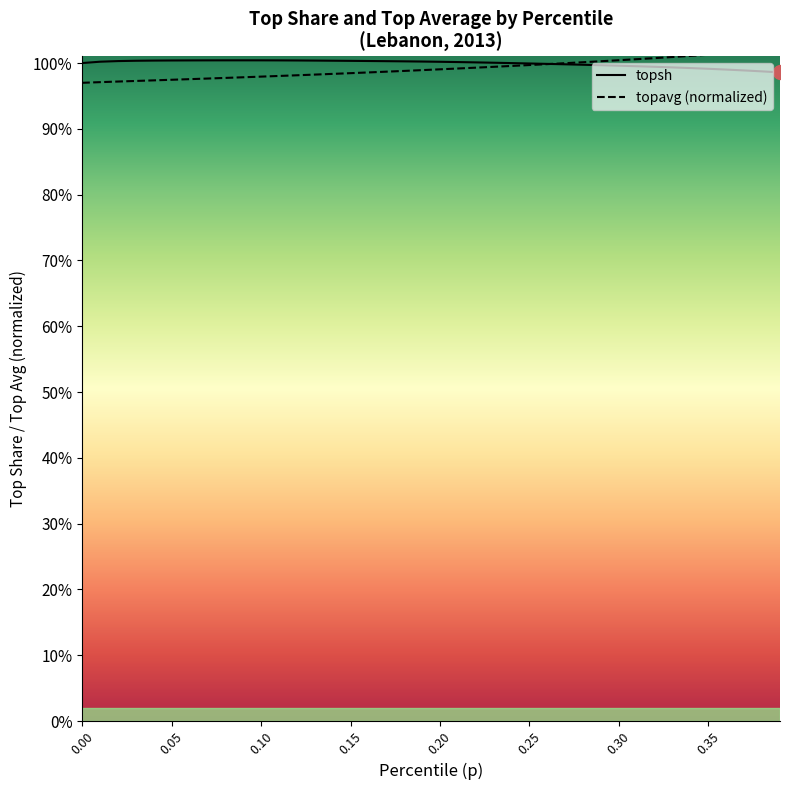

List the series in order of their overall mean, highest first.

topsh, topavg (normalized)